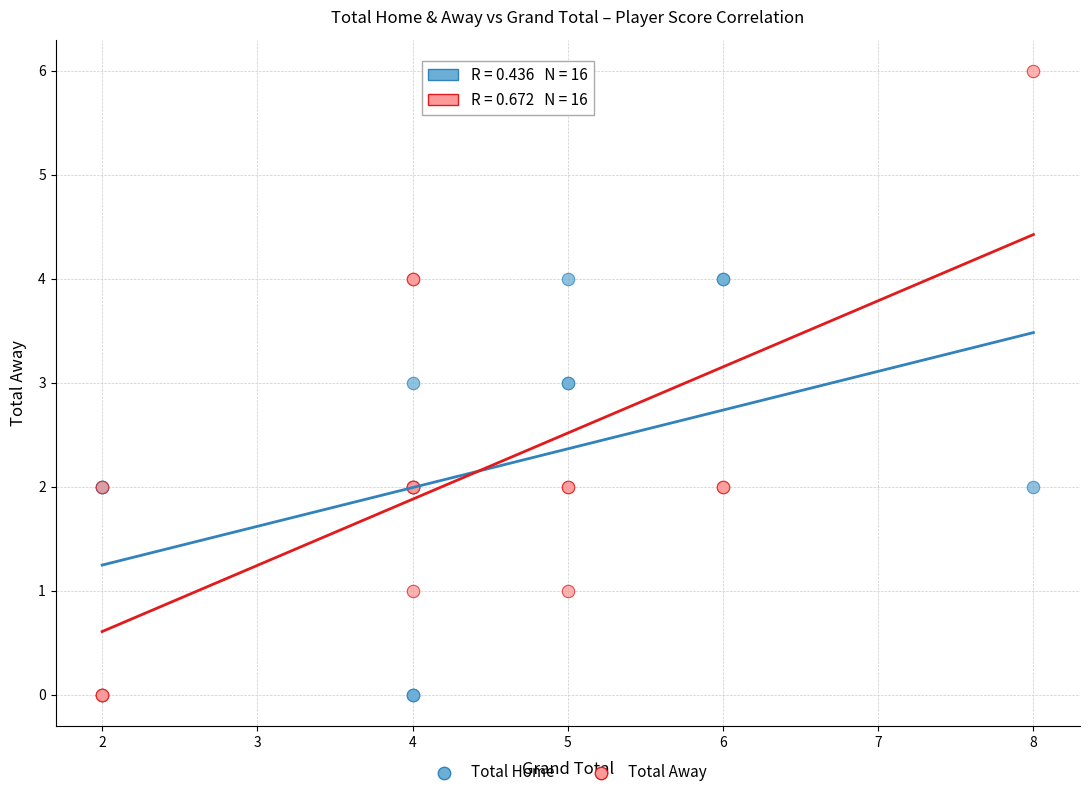

What are all the series names shown in the legend?

Total Home, Total Away